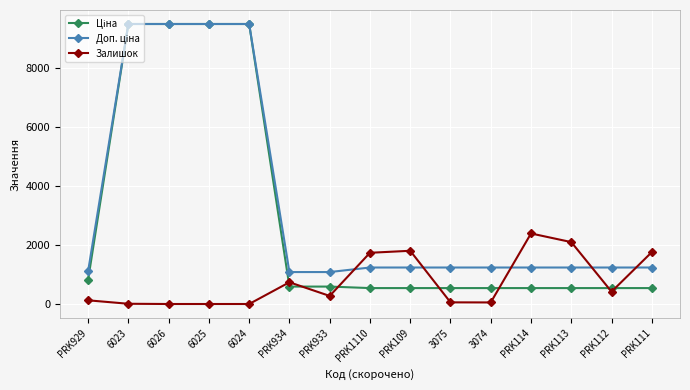

What is the difference between the highest and lowest values at 6026?

9480.1